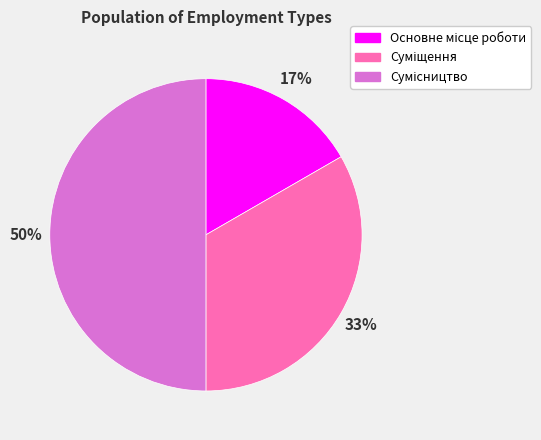

To the nearest percent, what is the difference between the largest and smallest slice percentages?

33%